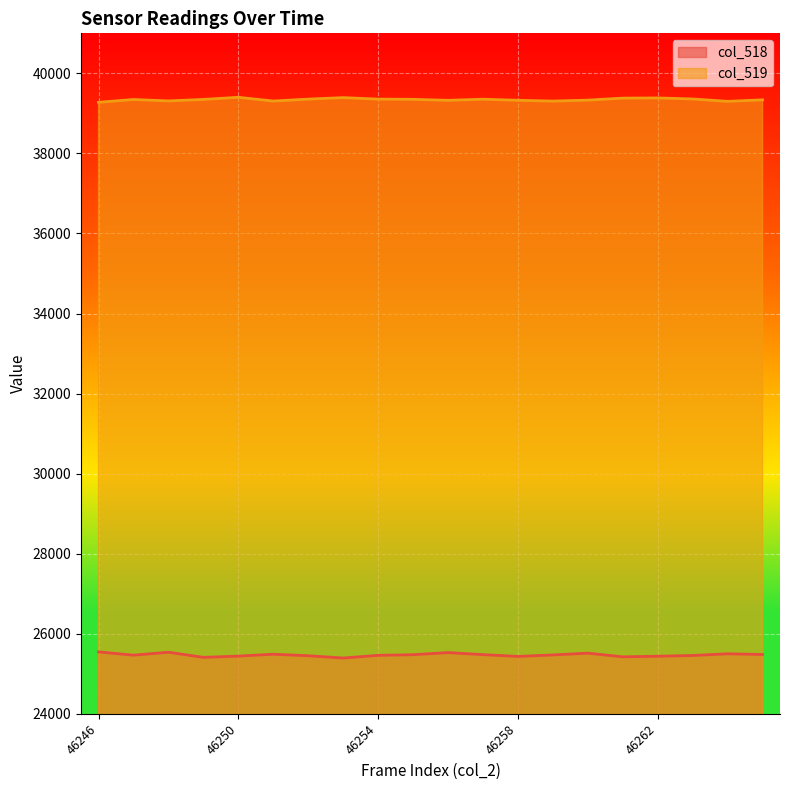

True or false: col_518 has more than 0 interior local peaks.

True